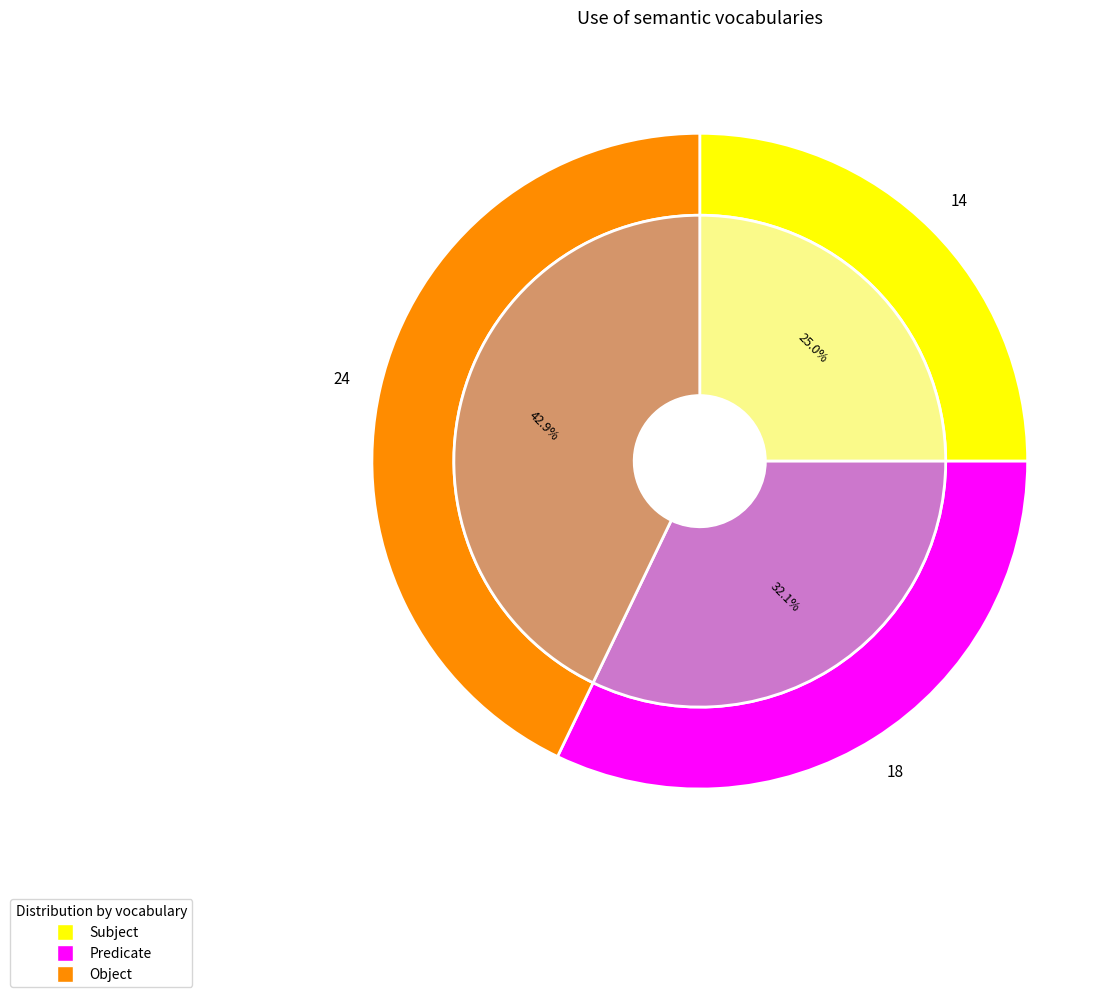

The 9 slice represents 1% of the pie. True or false?

False